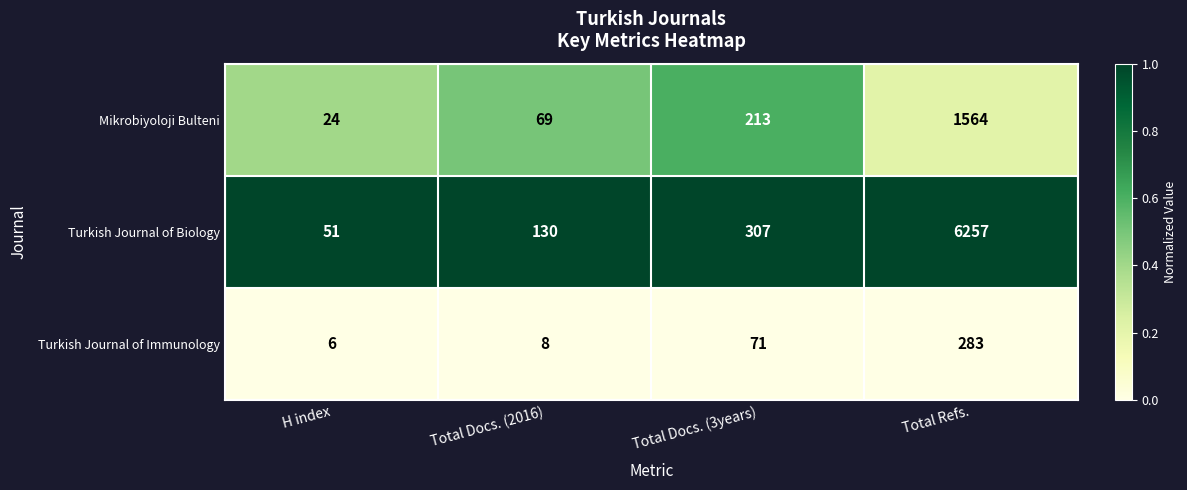

Which category has the lowest value in the Mikrobiyoloji Bulteni series?

H index